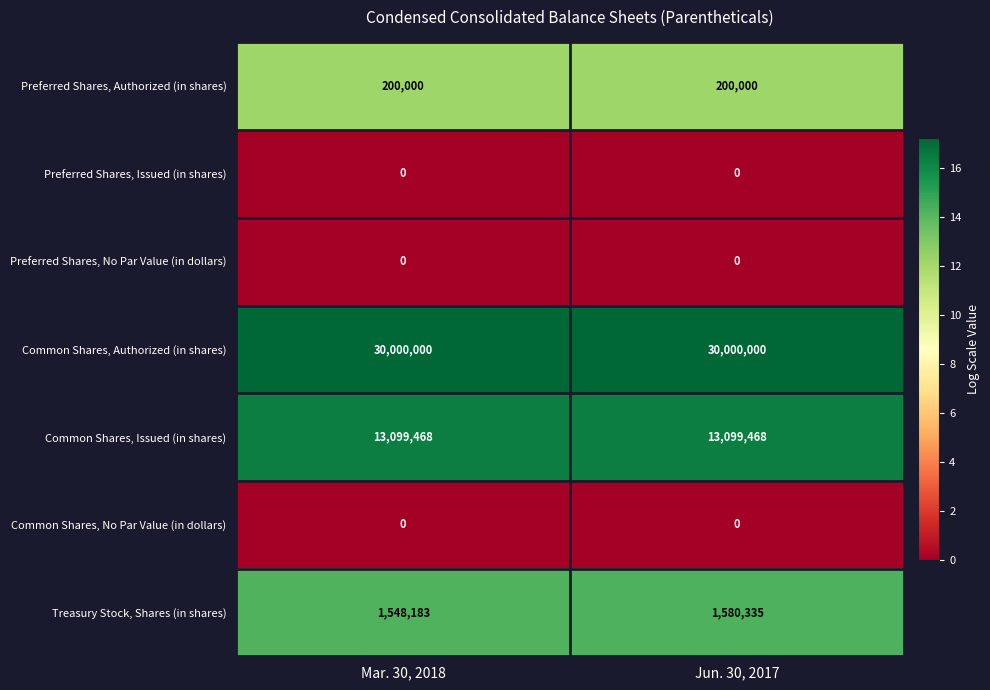

Which series changed the most between Mar. 30, 2018 and Jun. 30, 2017?

Treasury Stock, Shares (in shares)